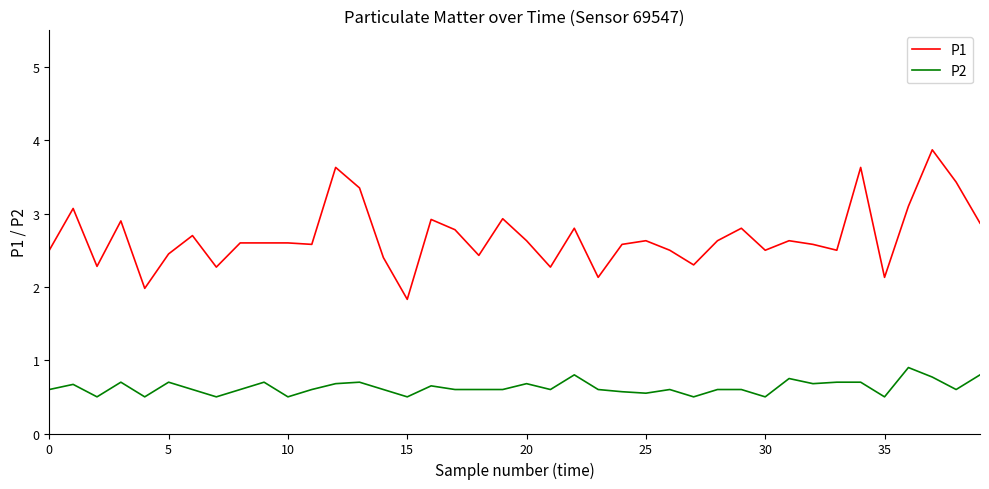

Rank the series by their average value, from lowest to highest.

P2, P1